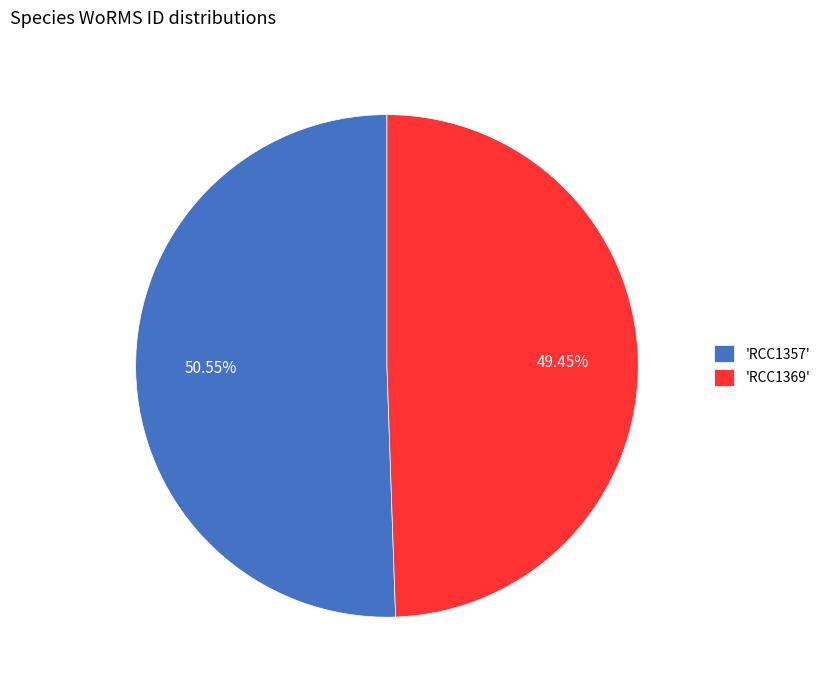

Is the sum of 'RCC1357' and 'RCC1369' greater than half?

Yes